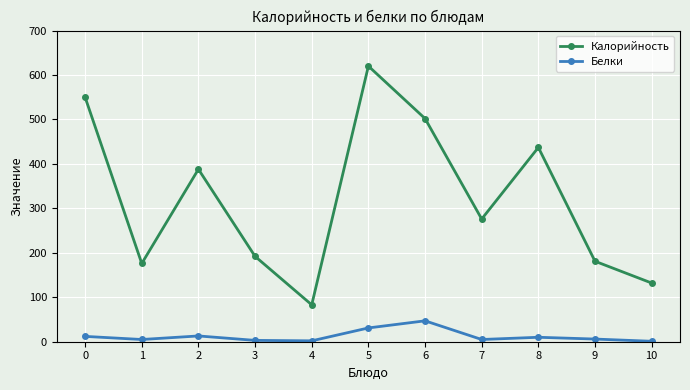

True or false: Калорийность and Белки cross at least once.

False